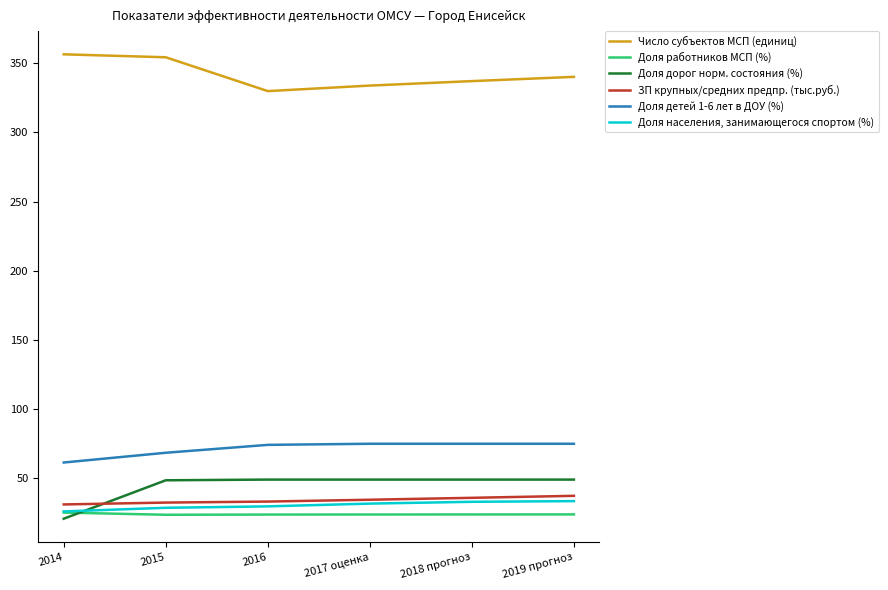

Where is Доля детей 1-6 лет в ДОУ (%) nearest to the value 68?

2015